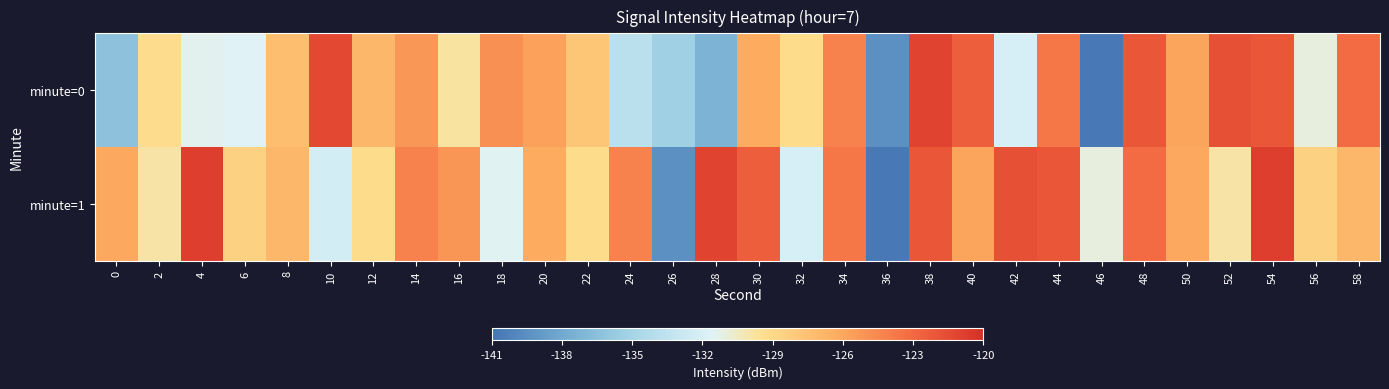

Between 32 and 4, which is larger?

32